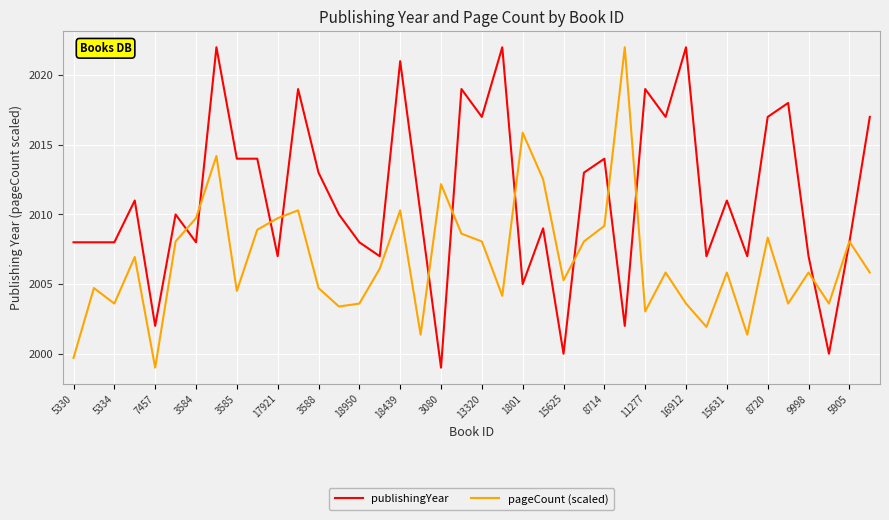

What is the minimum value shown in the chart?

1999.0